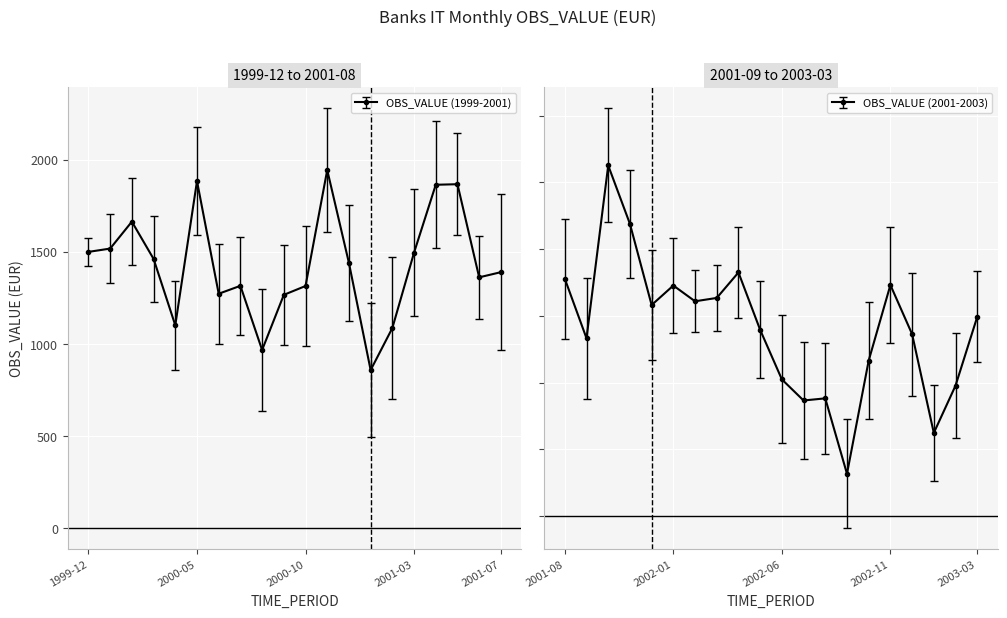

Approximately how many times larger is the value at 2000-01 compared to 2001-01?

1.8